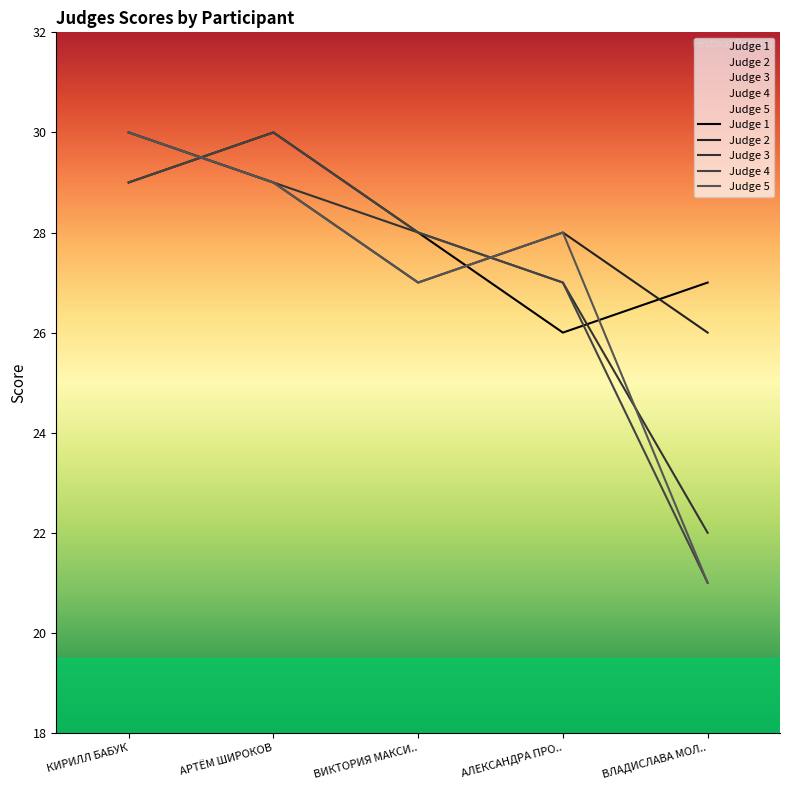

Is the value of Judge 5 at АРТЁМ ШИРОКОВ greater than the value of Judge 4 at ВИКТОРИЯ МАКСИ..?

Yes